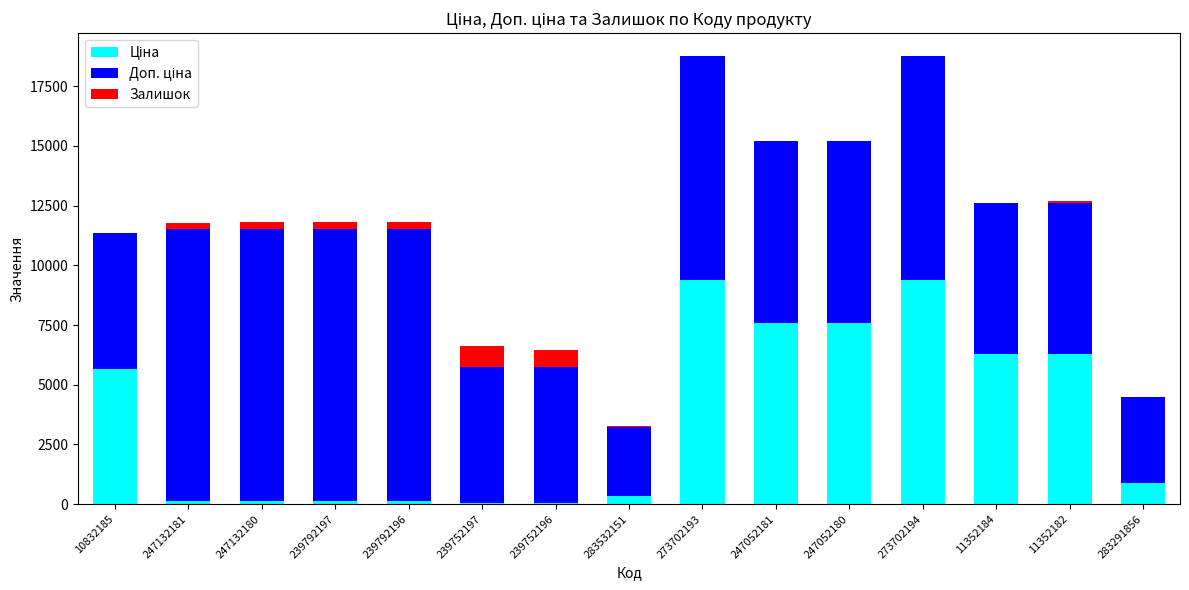

How many bars are there in total?

45